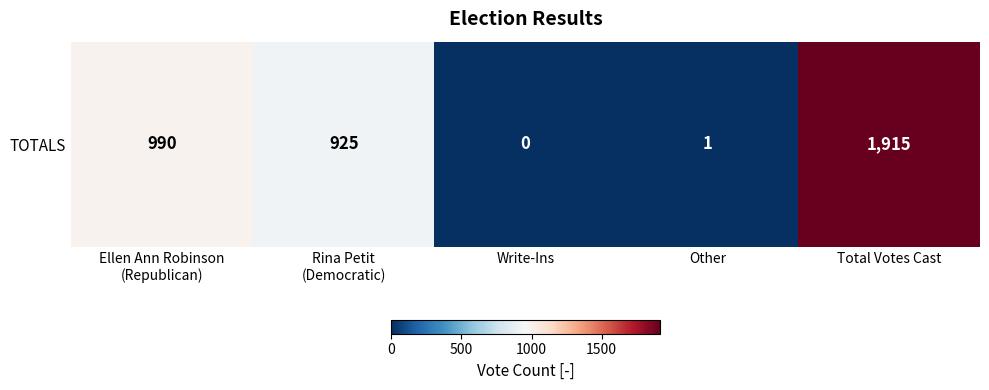

Reading right to left, list all the values displayed in this chart.

1915	1	0	925	990